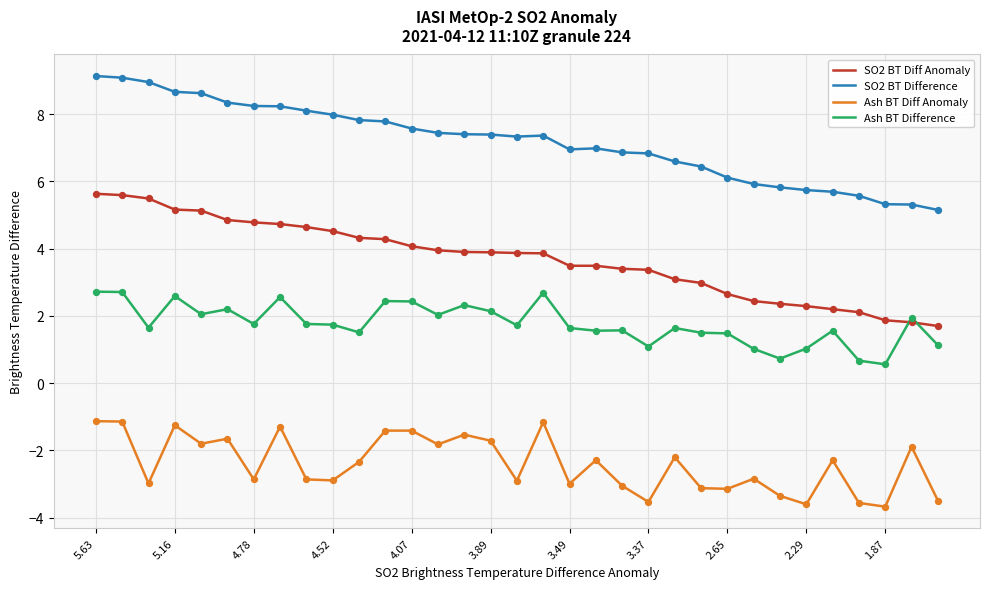

Rank the series by their average value, from lowest to highest.

Ash BT Diff Anomaly, Ash BT Difference, SO2 BT Diff Anomaly, SO2 BT Difference